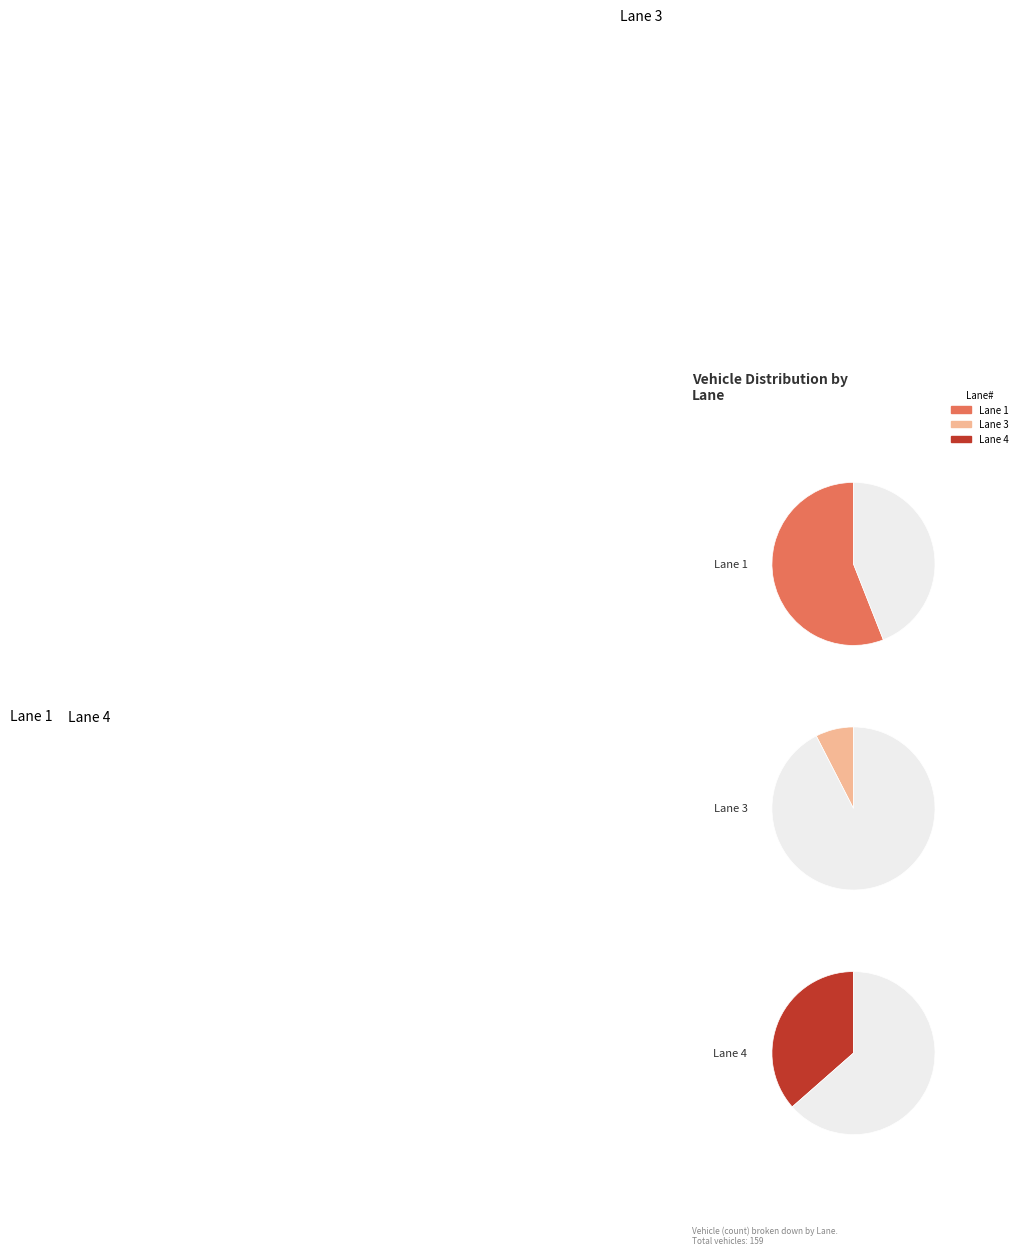

Combined, what portion of the pie is Lane 4 and Lane 3?

44.0%